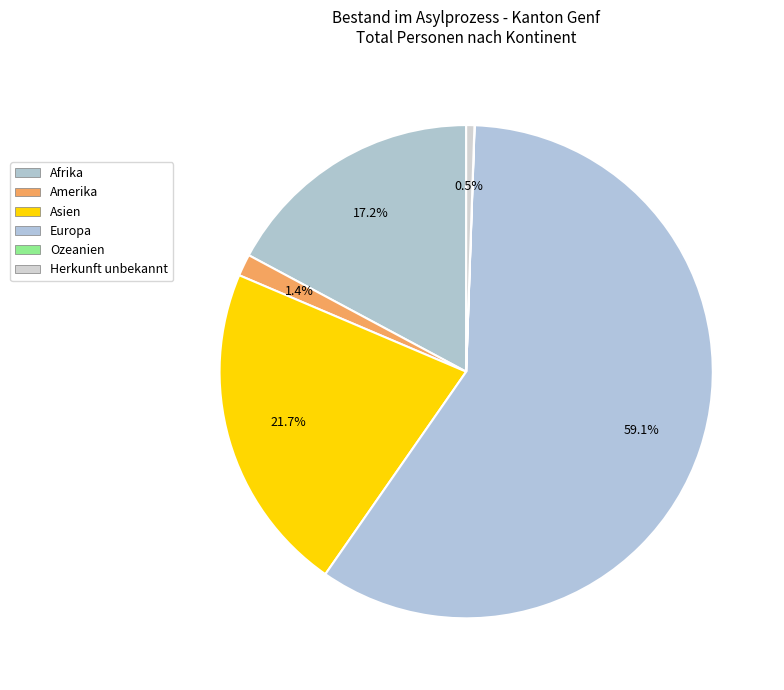

Which slice represents more than half of the pie?

Europa